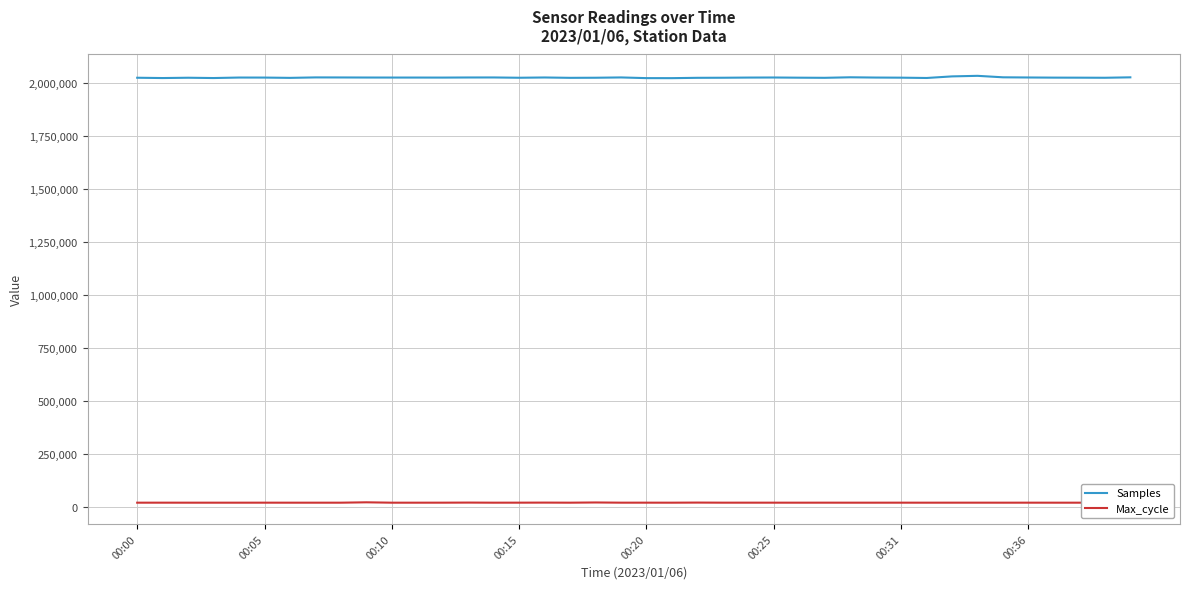

List the series in order of their peak value, highest first.

Samples, Max_cycle